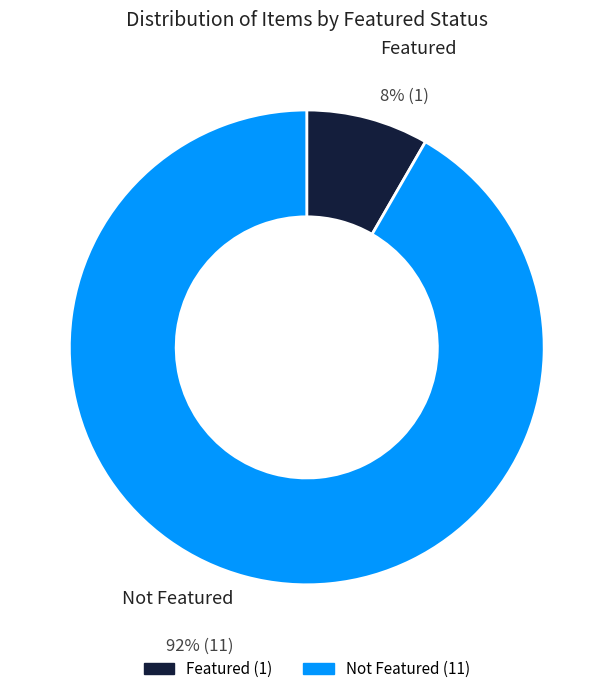

Is there a majority slice in this chart?

Yes